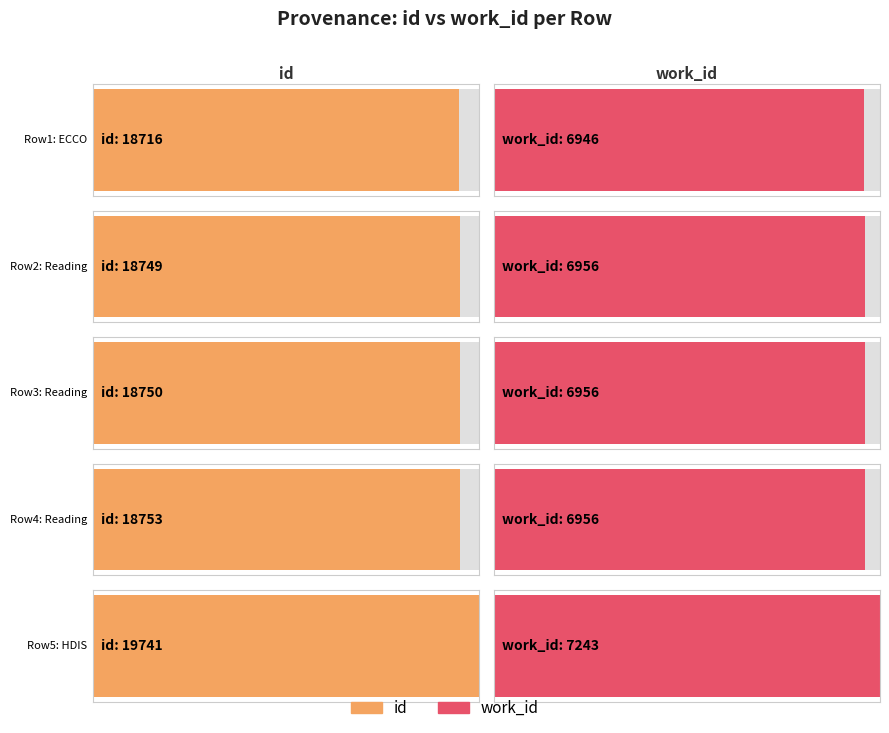

How many data points in id are above 18750?

2